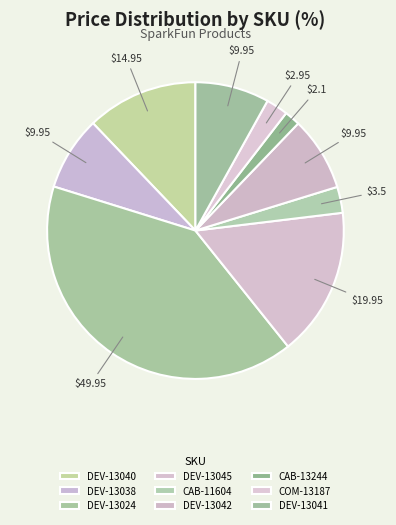

What is the ratio of the value at CAB-11604 to the value at CAB-13244?

1.7